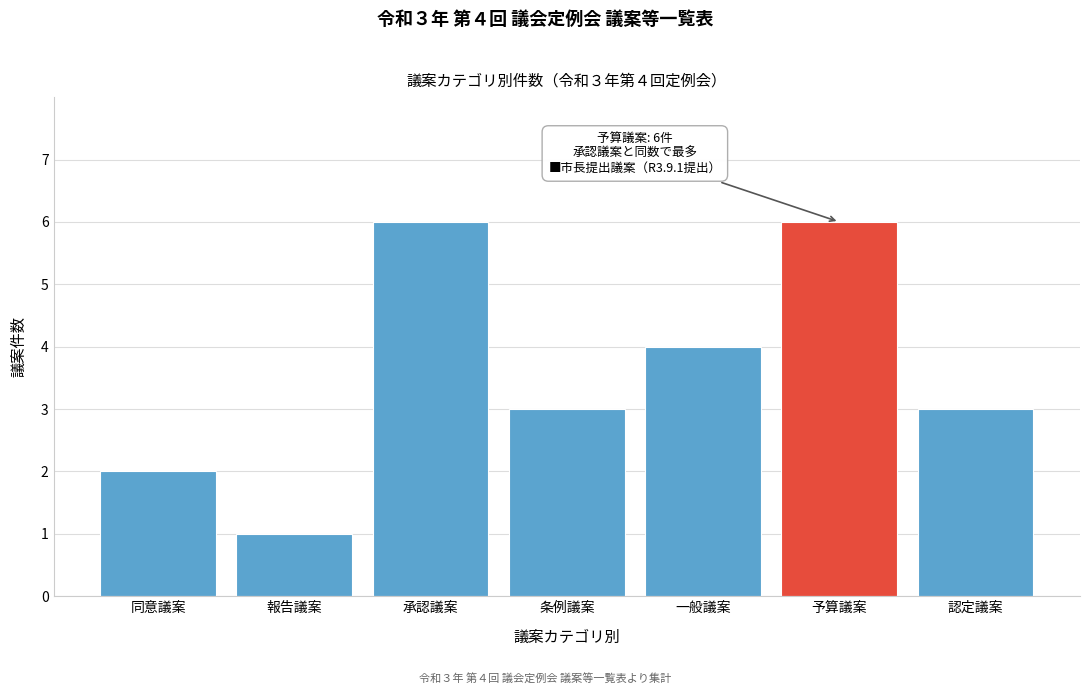

Reading left to right, transcribe all the data shown in this chart.

同意議案=2	報告議案=1	承認議案=6	条例議案=3	一般議案=4	予算議案=6	認定議案=3